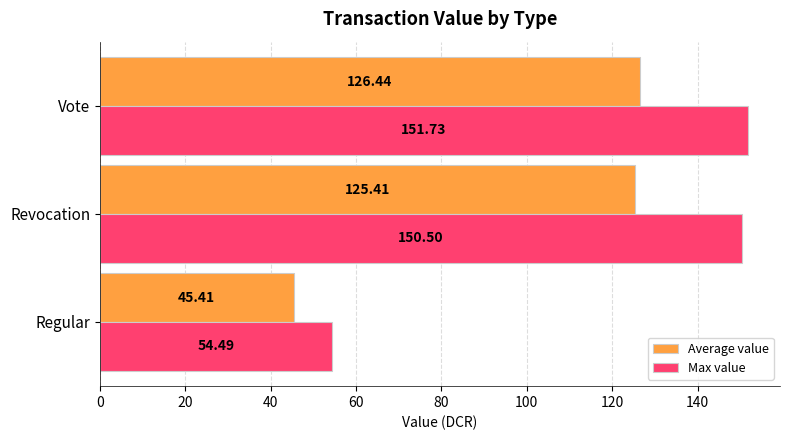

Which series has the widest spread of values?

Max value